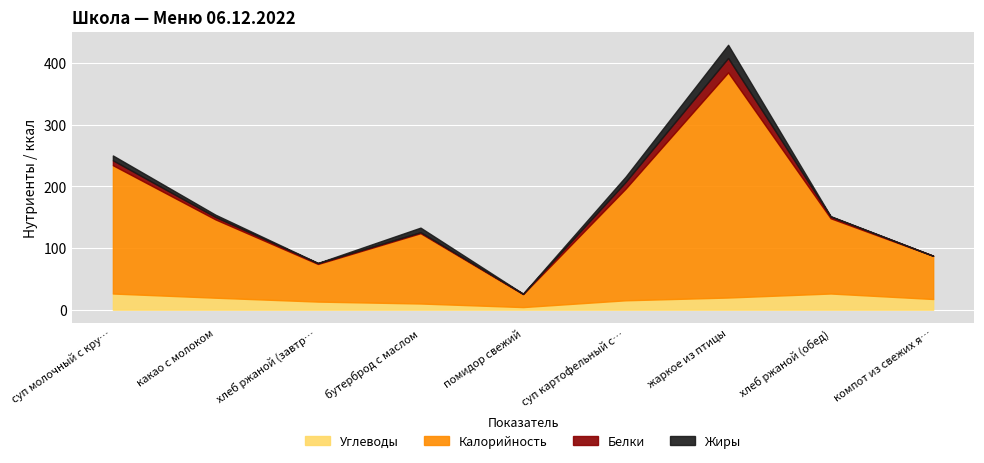

What is the maximum value for Углеводы?

26.2